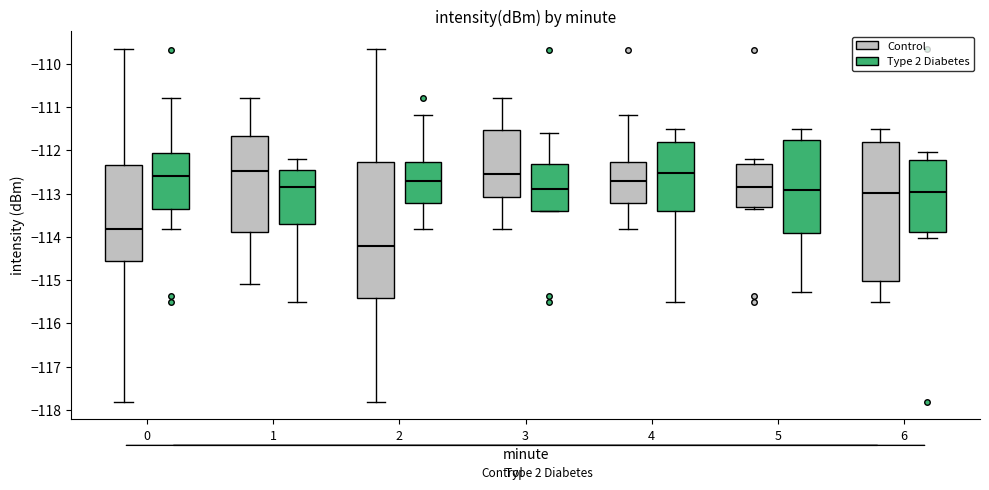

Which box's median line is the lowest?

2 (Control)